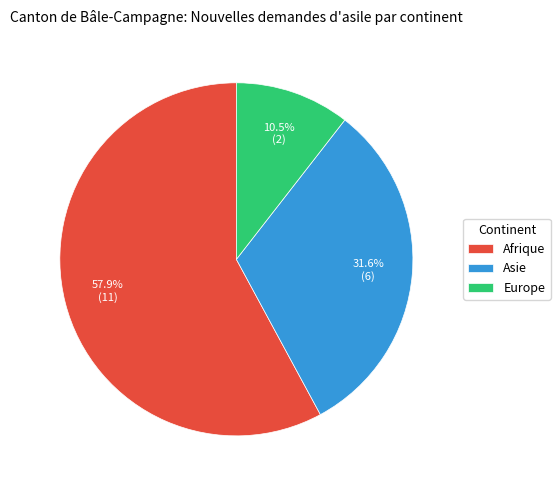

Is it true that Afrique is 69% of the pie?

False